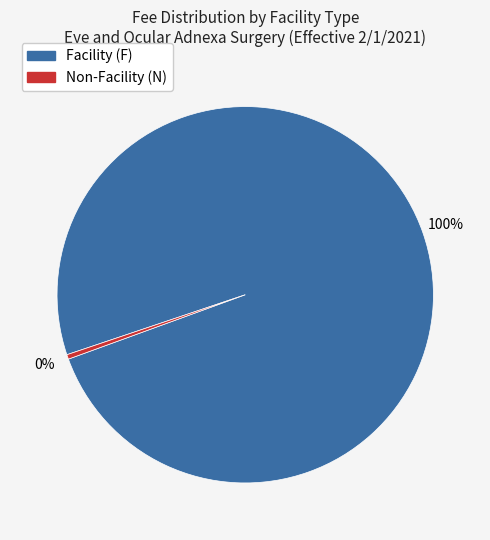

Is the sum of Facility (F) and Non-Facility (N) greater than half?

Yes